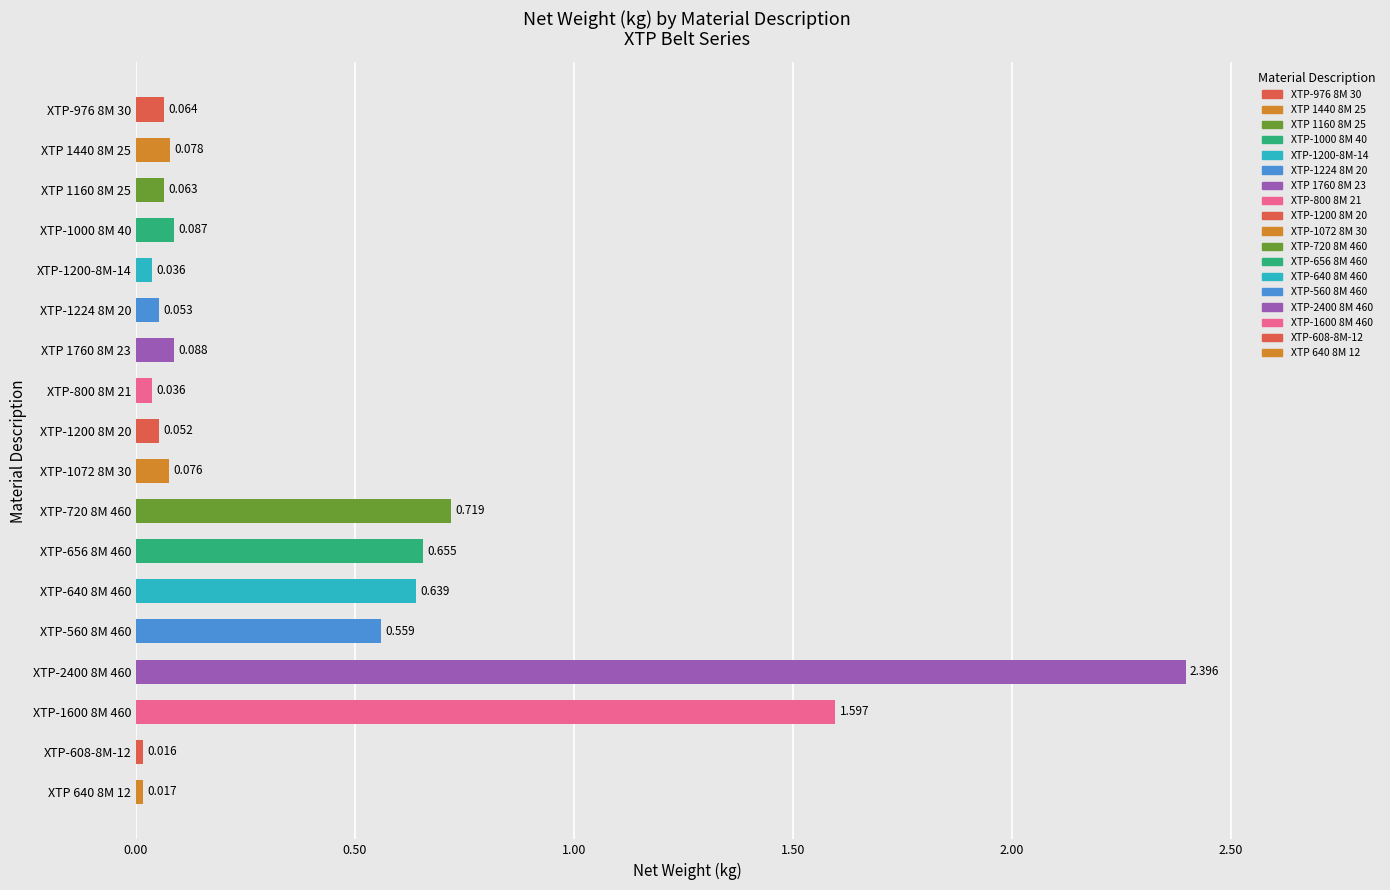

True or false: the data shows 0.0 at XTP-800 8M 21.

True